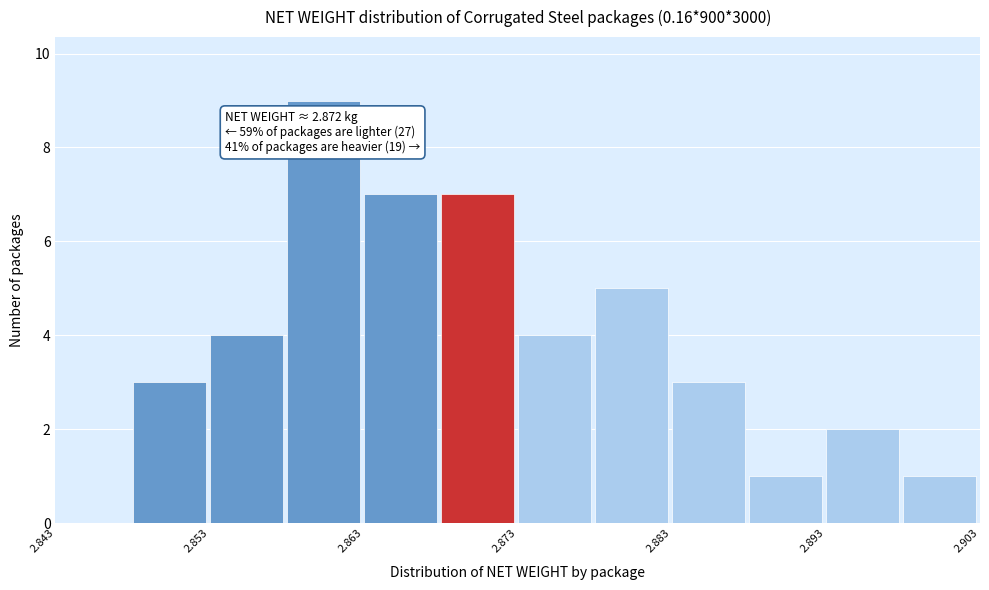

Which range on the x-axis has the tallest bar?

2.858 to 2.863